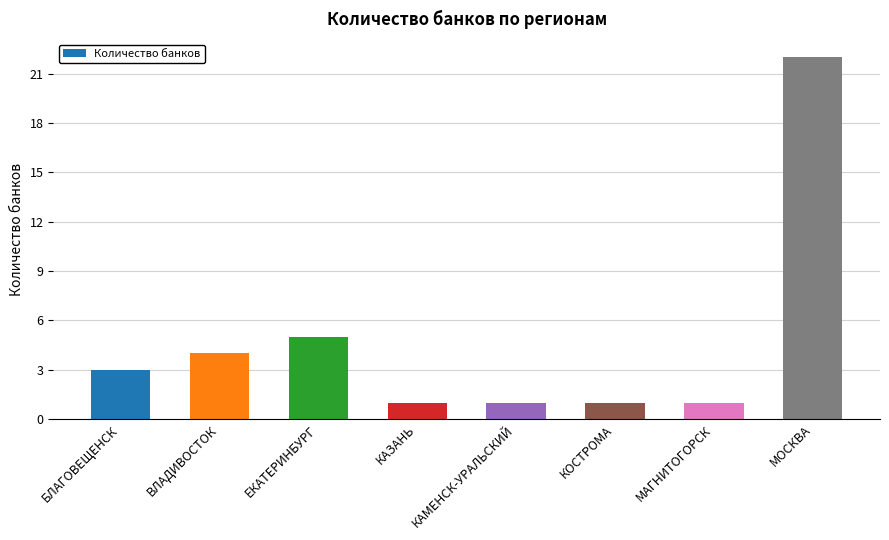

The chart shows a value of 22 at МОСКВА. True or false?

True